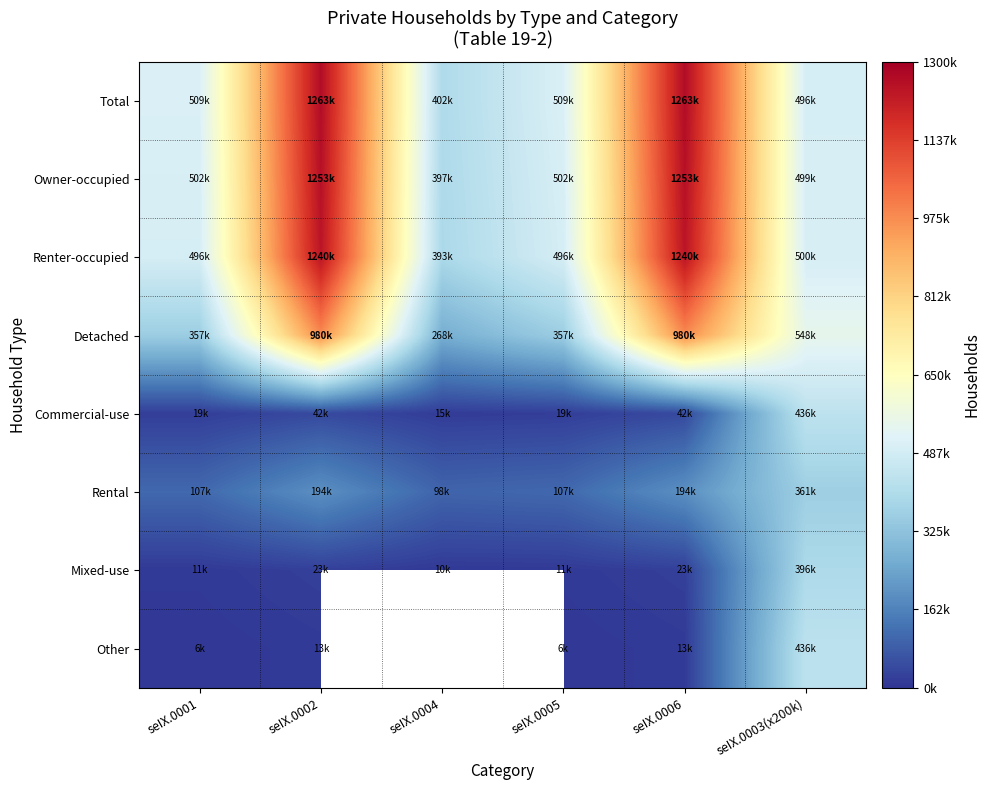

Which category has the highest value in the Rental series?

seIX.0003(x200k)